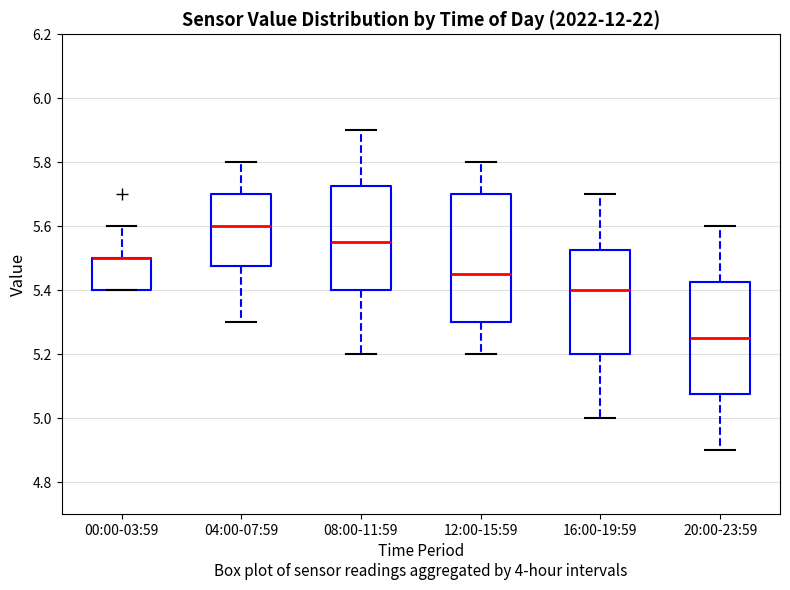

Where is the lower edge of the box for 12:00-15:59 on the y-axis? The values are not printed on the chart, so give them approximately, as read against the axis.

5.30